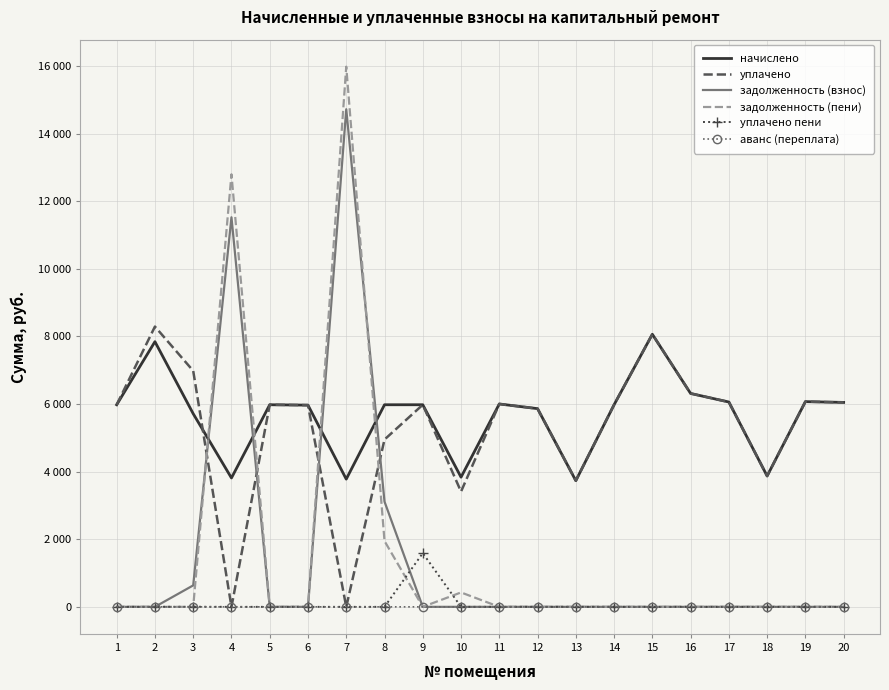

What are all the series names shown in the legend?

начислено, уплачено, задолженность (взнос), задолженность (пени), уплачено пени, аванс (переплата)